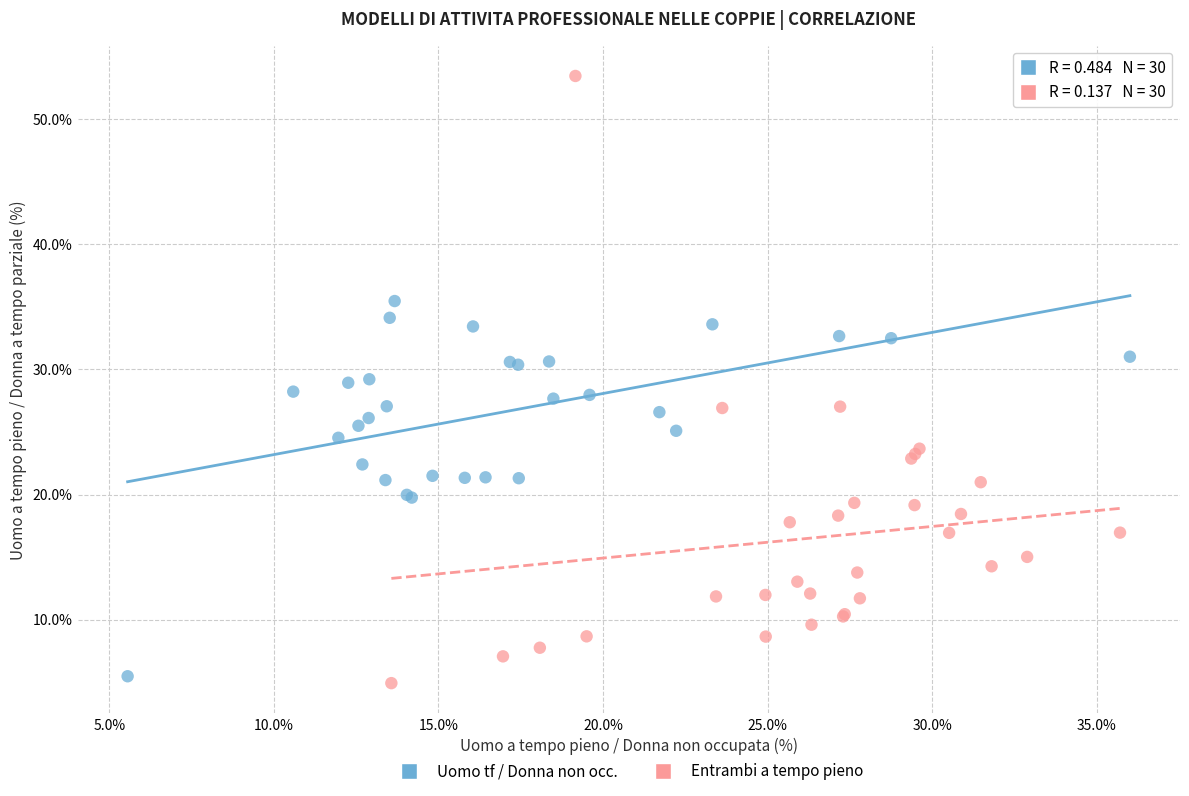

What are all the series names shown in the legend?

Uomo tf / Donna non occ., Entrambi a tempo pieno